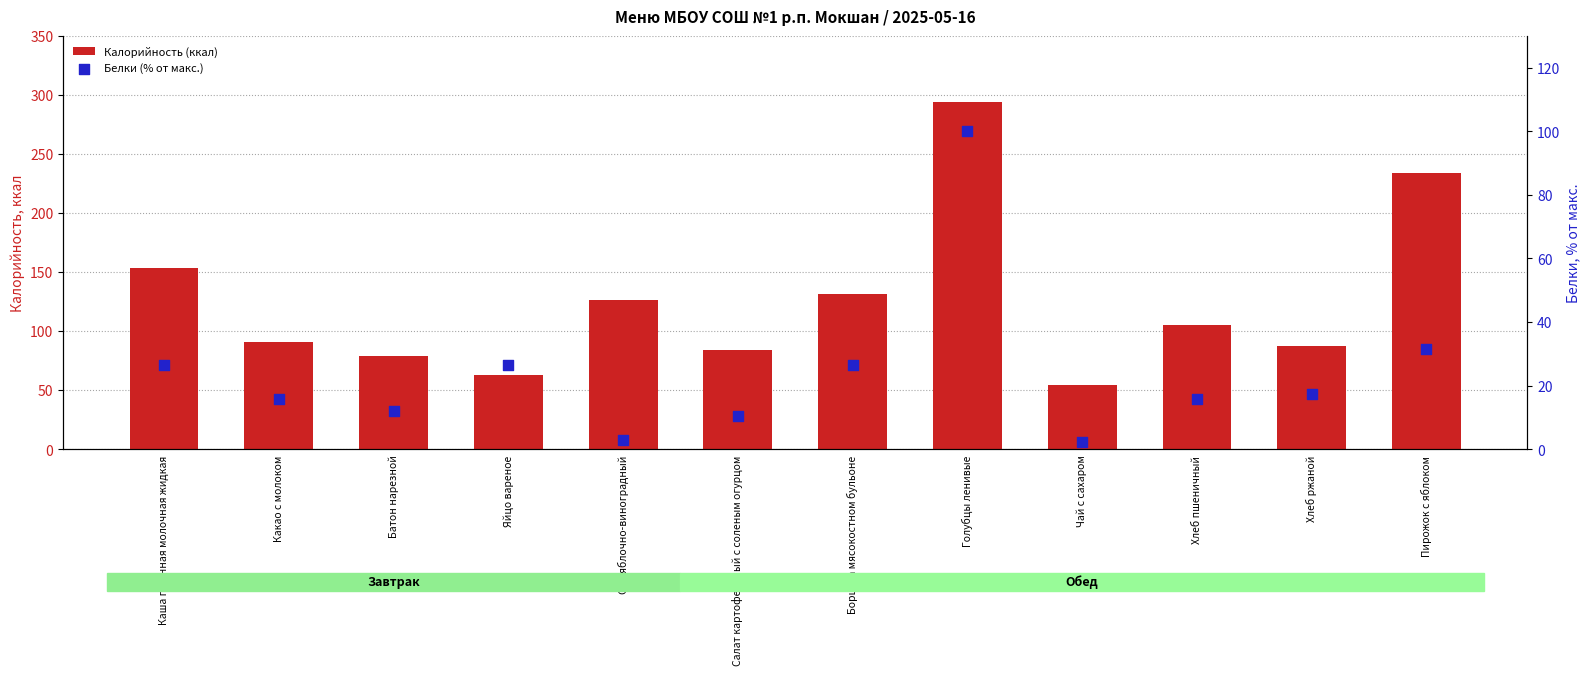

Which series has the largest Y range (max minus min)?

Калорийность (ккал)